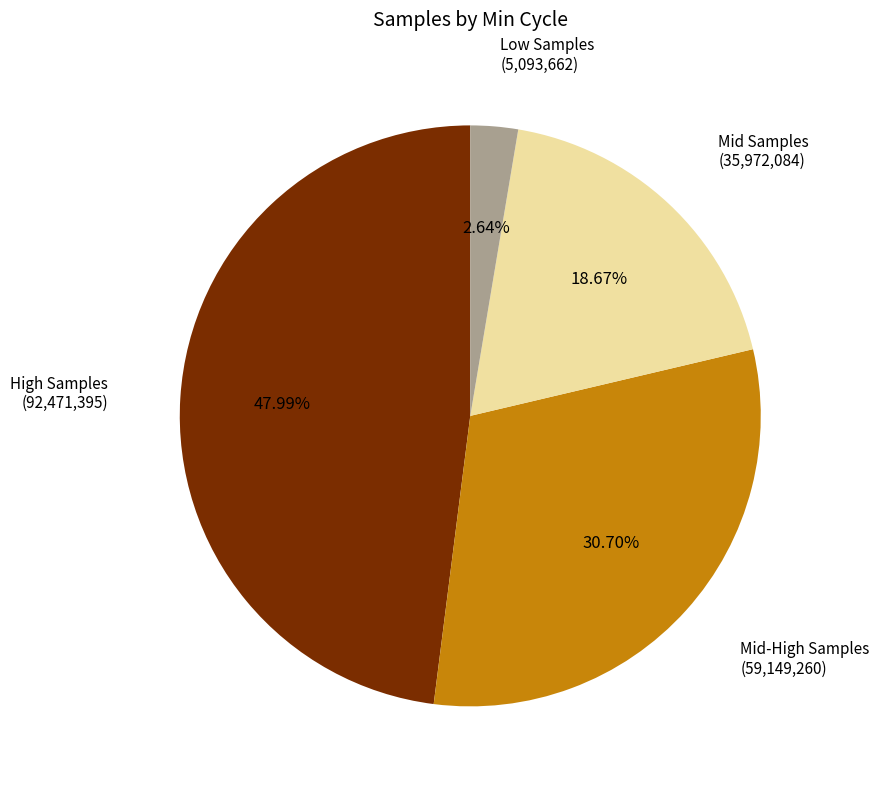

Is there any slice that represents more than half of the pie?

No